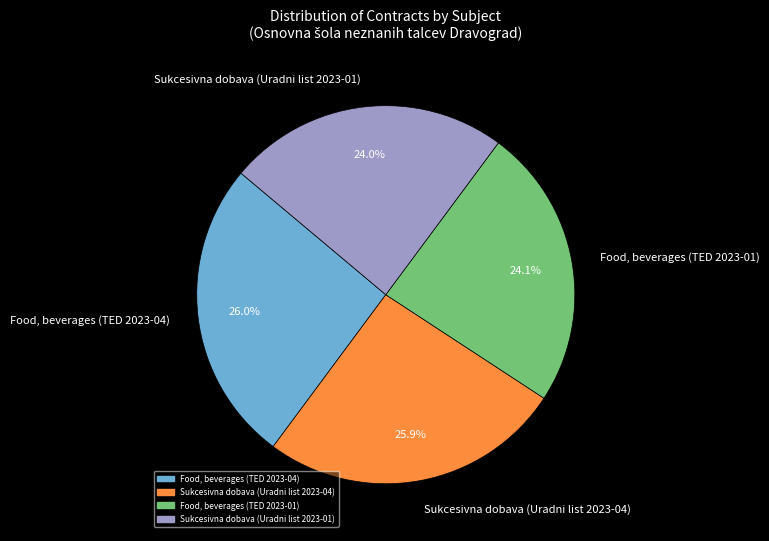

Approximately how many times larger is the value at Sukcesivna dobava (Uradni list 2023-01) compared to Sukcesivna dobava (Uradni list 2023-04)?

0.9